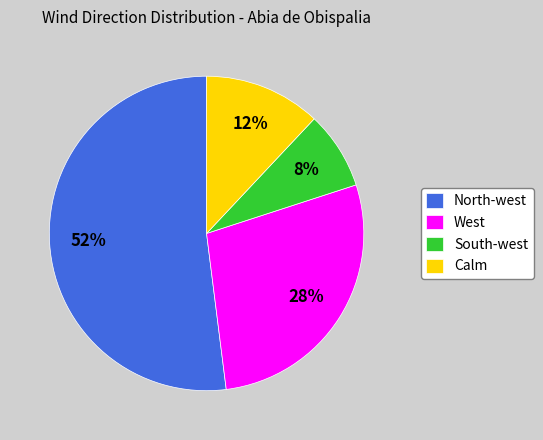

Which has a higher value, Calm or West?

West